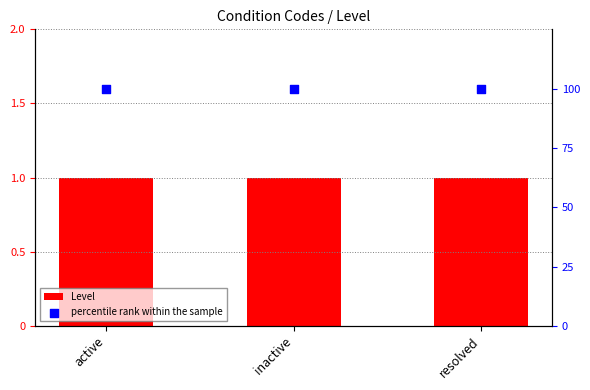

Which series has the widest spread of Y values?

Level